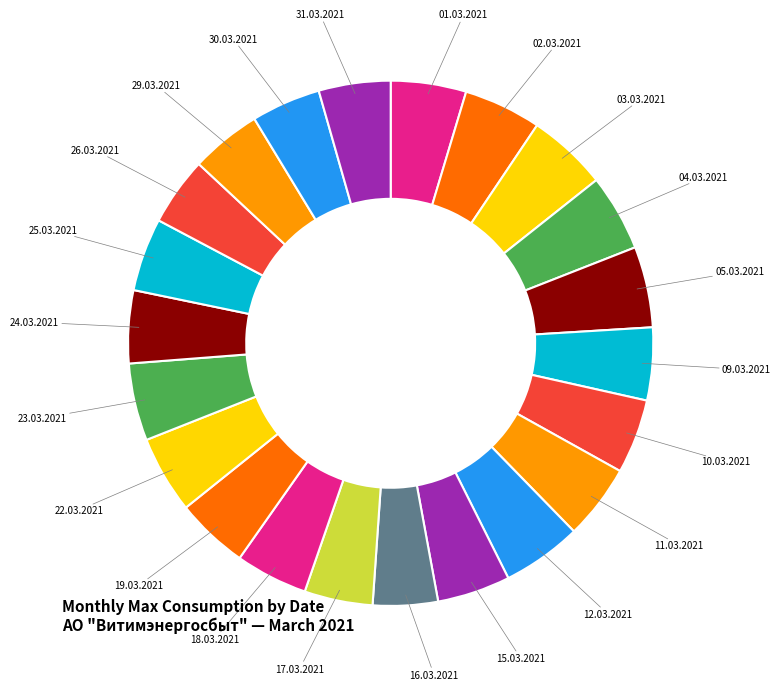

How many slices are in this pie chart?

22